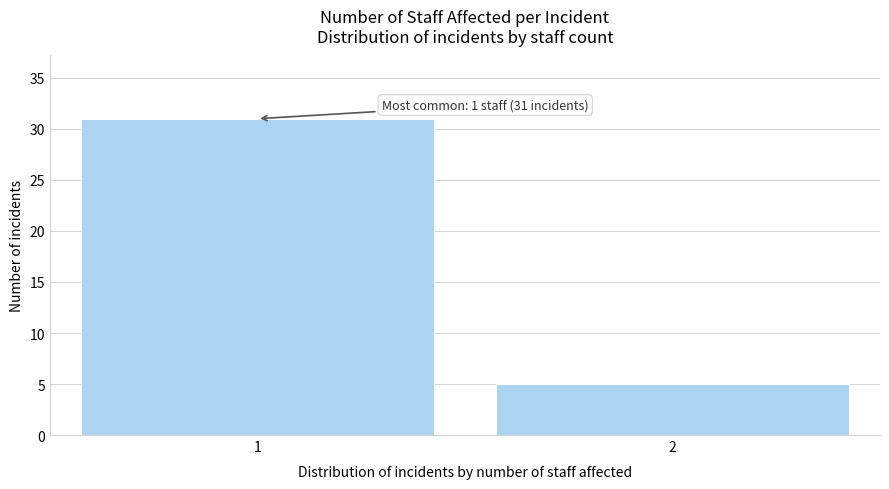

Reading left to right, list all the values displayed in this chart.

31	5